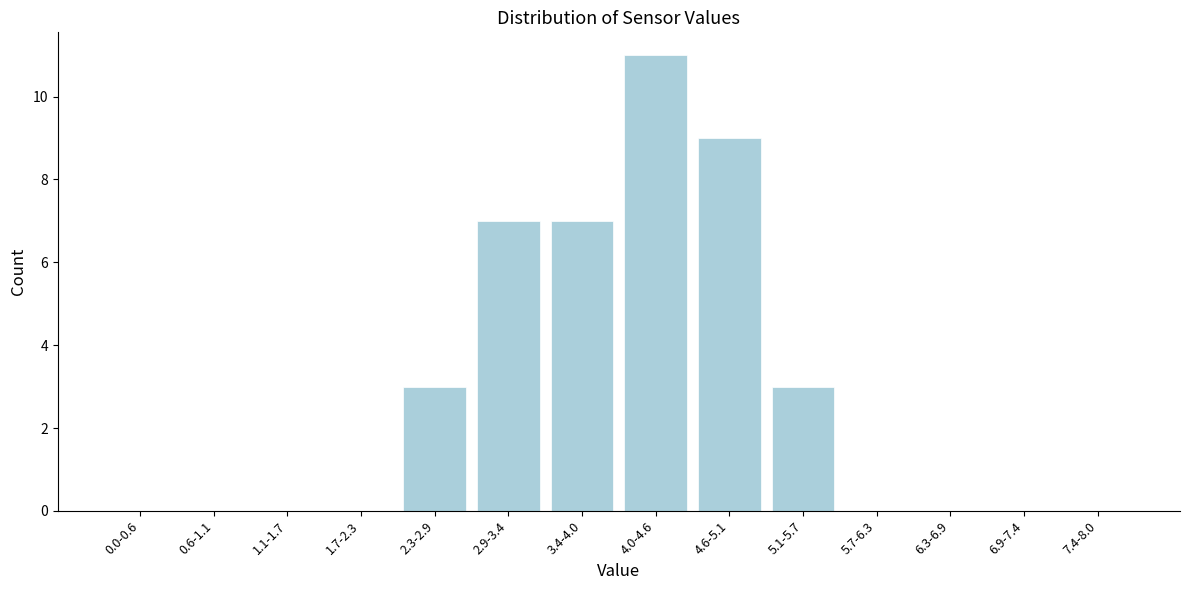

Reading right to left, what are all the values shown in this chart?

7.4-8.0=0	6.9-7.4=0	6.3-6.9=0	5.7-6.3=0	5.1-5.7=3	4.6-5.1=9	4.0-4.6=11	3.4-4.0=7	2.9-3.4=7	2.3-2.9=3	1.7-2.3=0	1.1-1.7=0	0.6-1.1=0	0.0-0.6=0